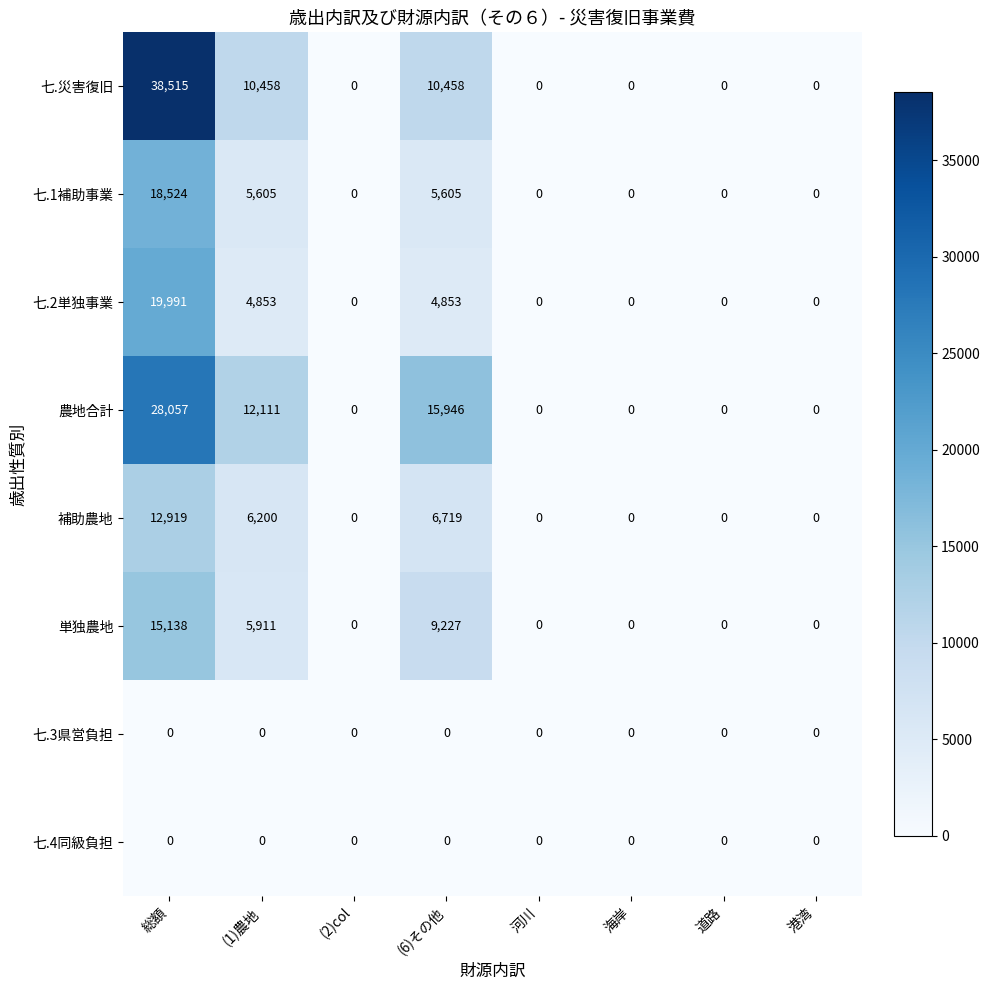

Which series has the widest spread of values?

七.災害復旧